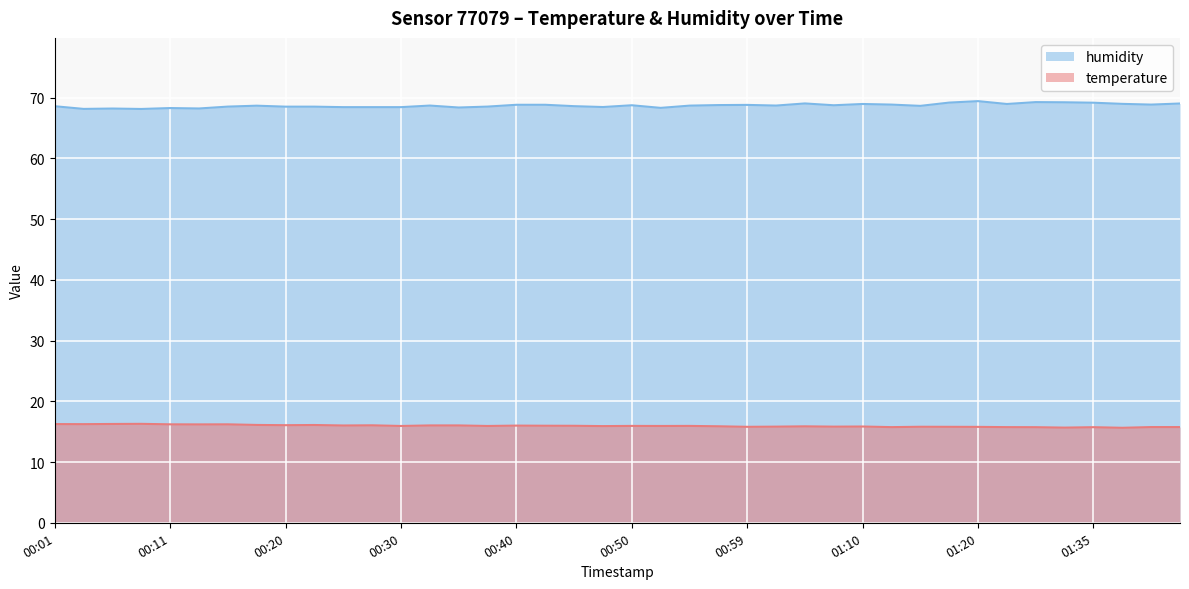

At which label does humidity reach its minimum?

00:08